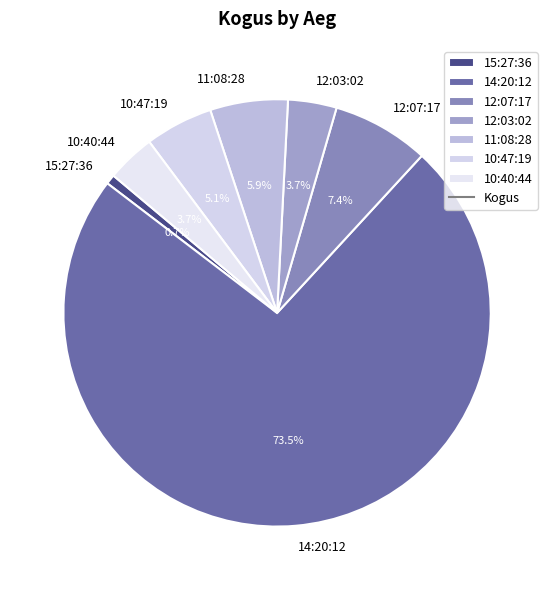

To the nearest percent, what is the average slice percentage?

14%